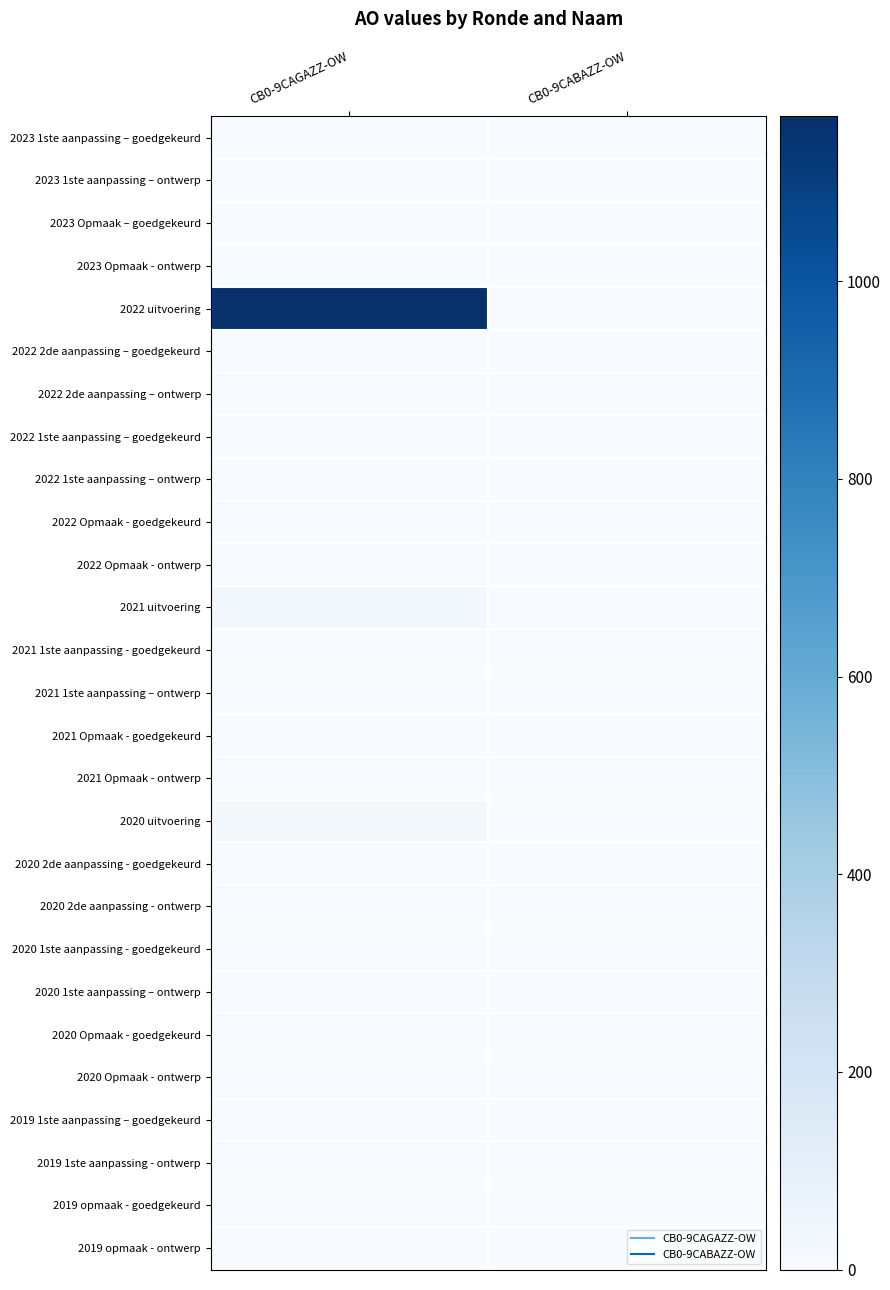

Count the number of categories in the chart.

2